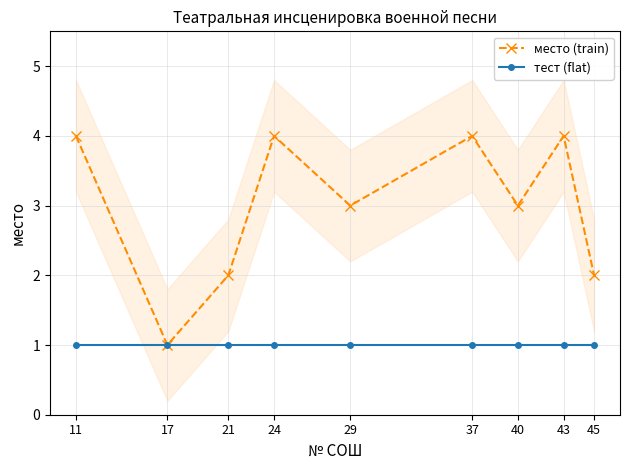

True or false: место (train) and тест (flat) cross at least once.

False